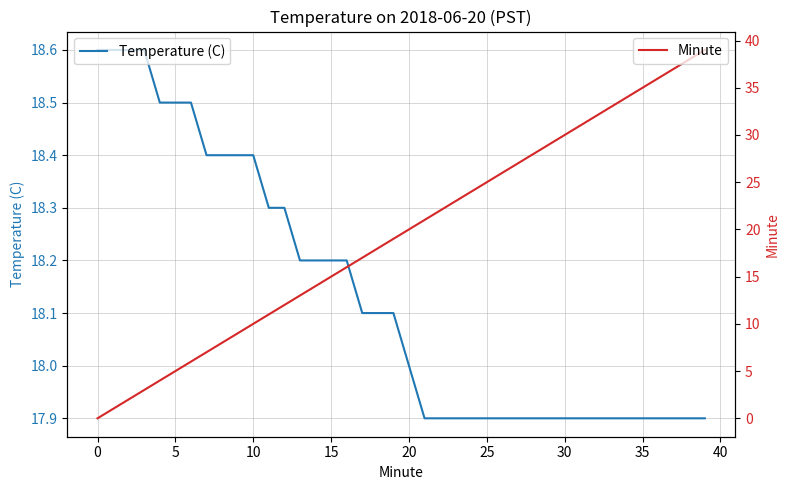

True or false: Temperature (C) has a value of 17.9 at 35.

True